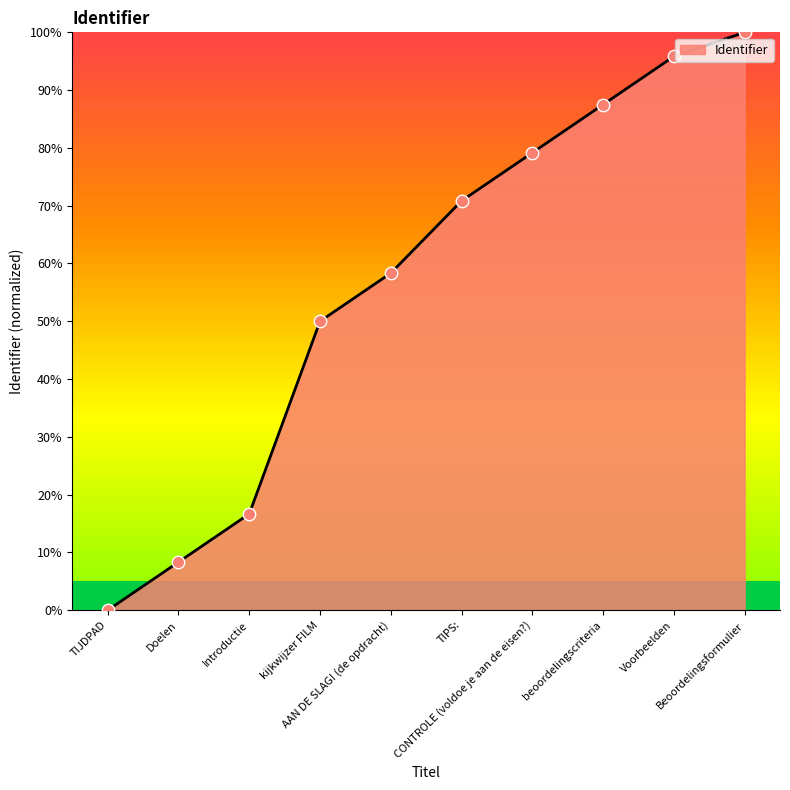

What is the ratio of the value at kijkwijzer FILM to the value at TIPS:?

0.7